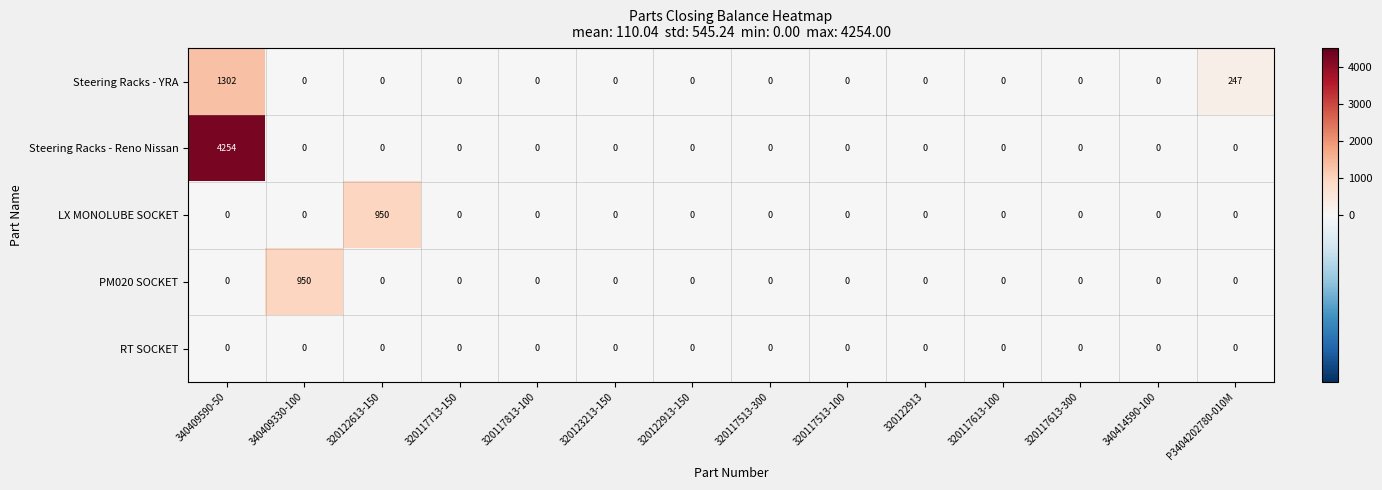

Which label corresponds to the largest value in the chart?

340409590-50